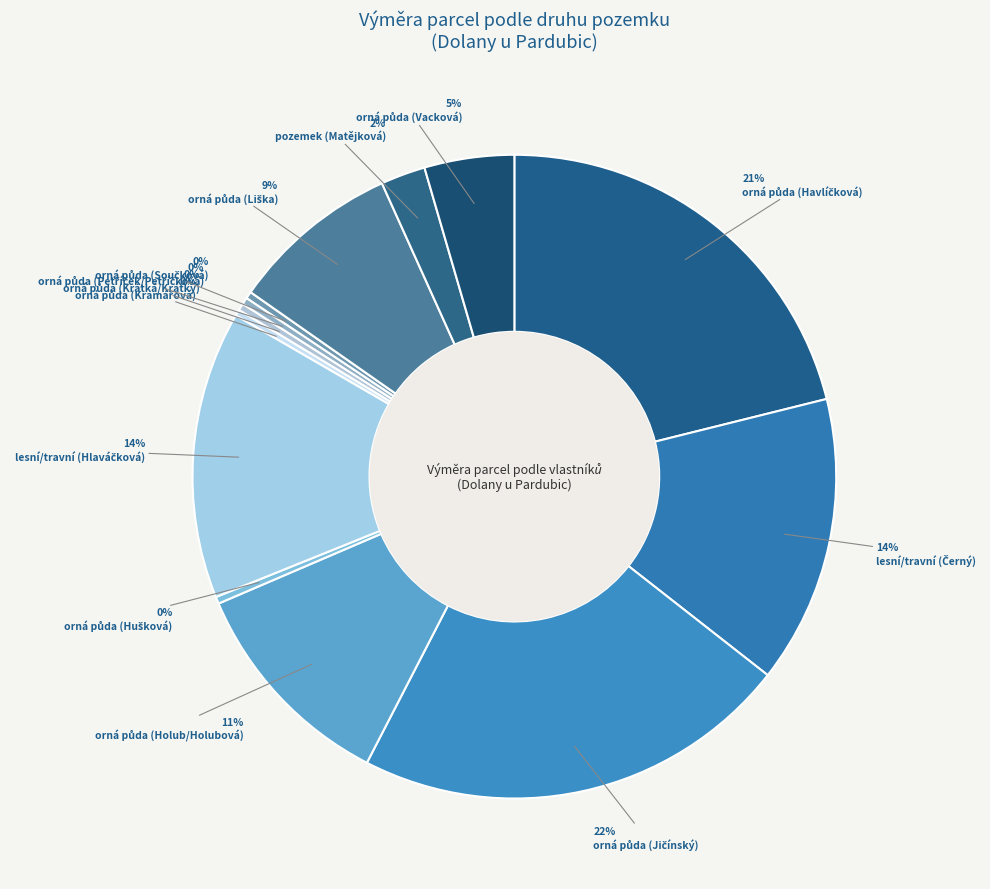

To the nearest percent, what is the difference between the largest and smallest slice percentages?

22%